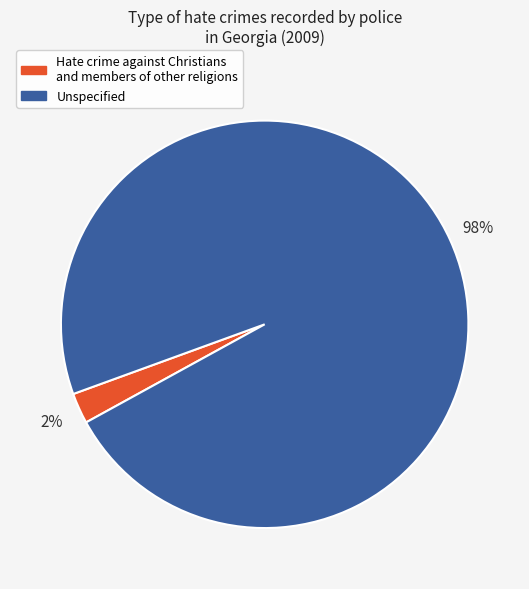

Which has a higher value, Unspecified or Hate crime against Christians and members of other religions?

Unspecified